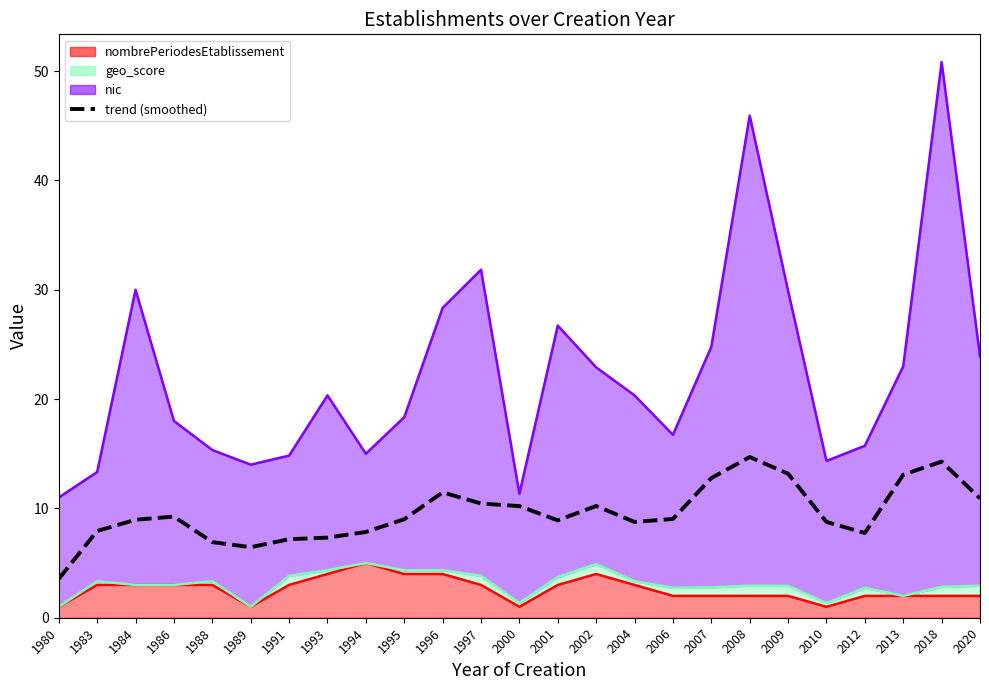

Approximately how many times larger is the value at 1994 compared to 2013?

0.6